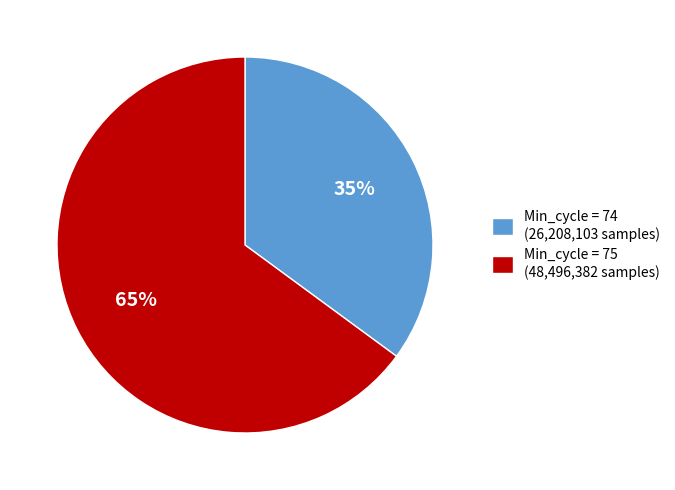

Is it true that Min_cycle = 74 (26,208,103 samples) is 35% of the pie?

True